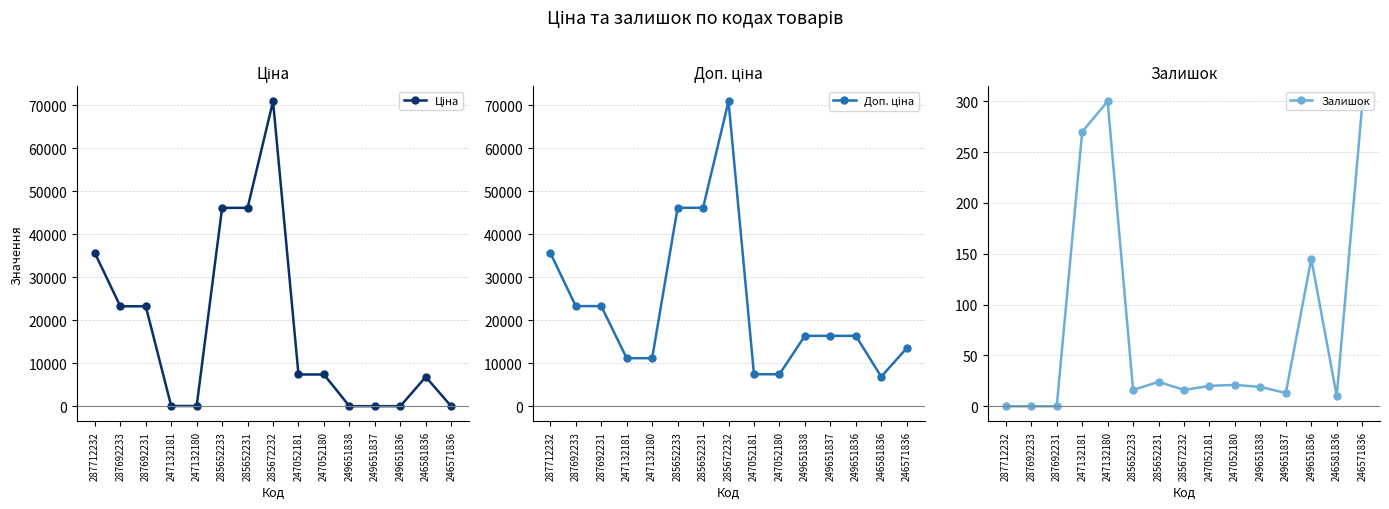

Rank the series by their average value, from highest to lowest.

Доп. ціна, Ціна, Залишок